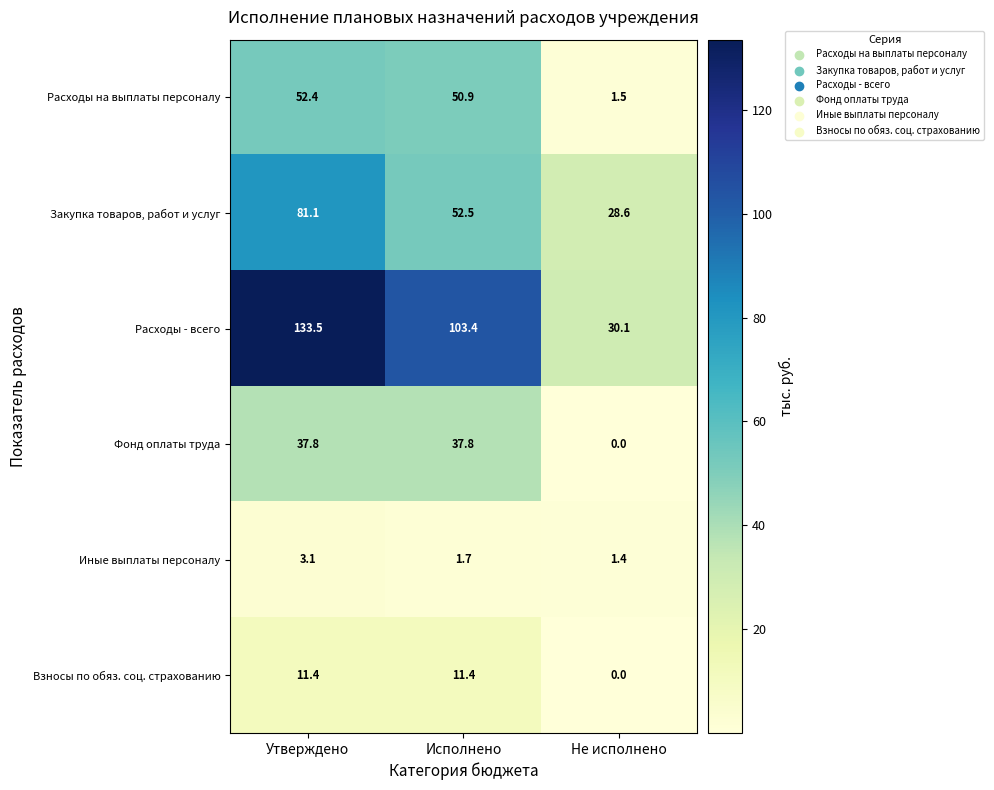

What is the difference between the second highest and minimum values in the Закупка товаров, работ и услуг series?

23.9